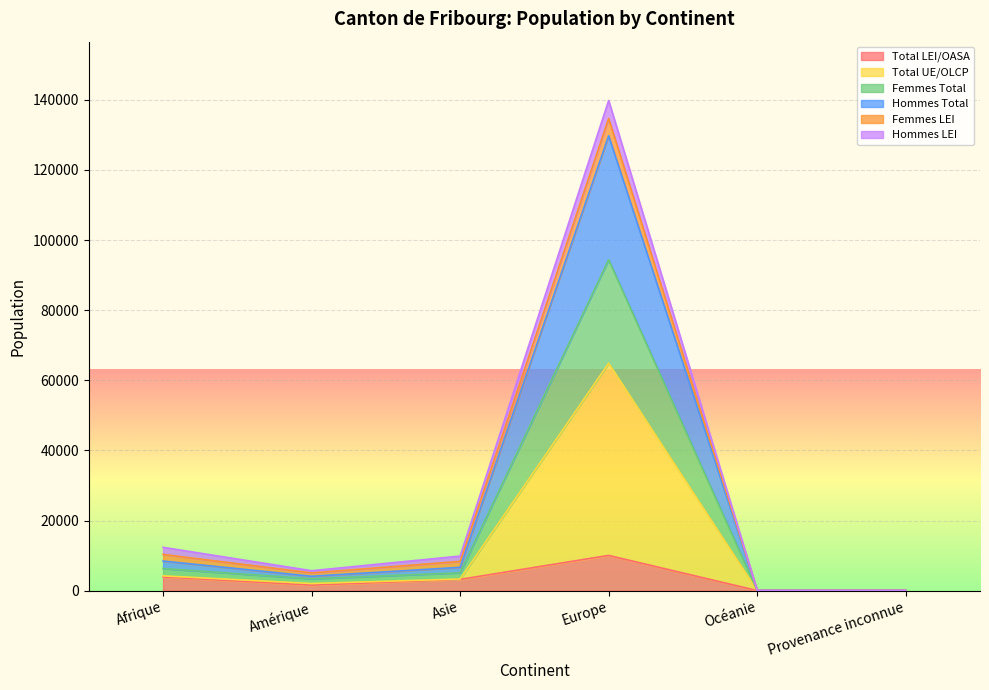

What is the label of the 5th point from the left?

Océanie